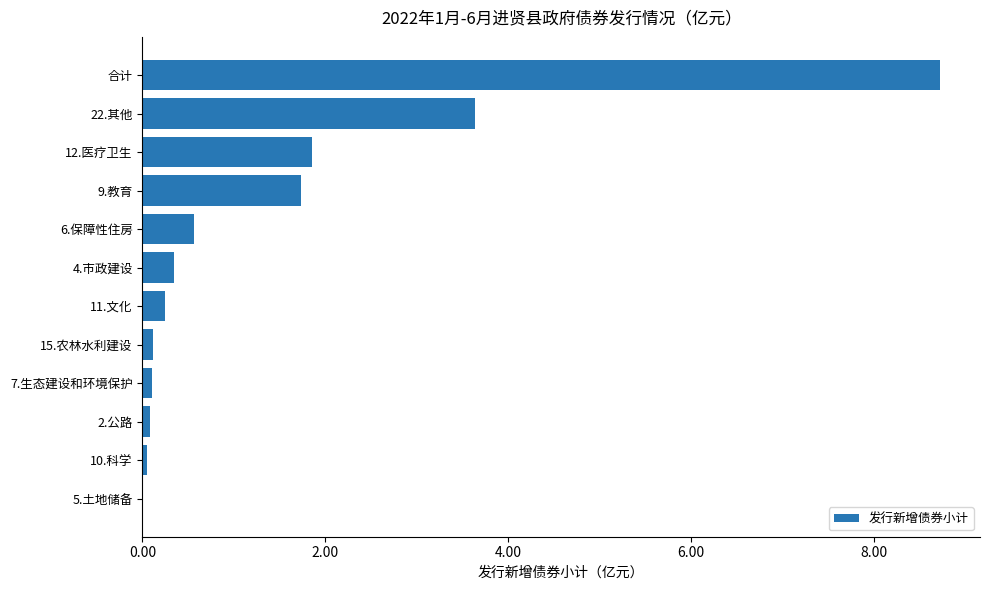

How many data points does each series have?

12